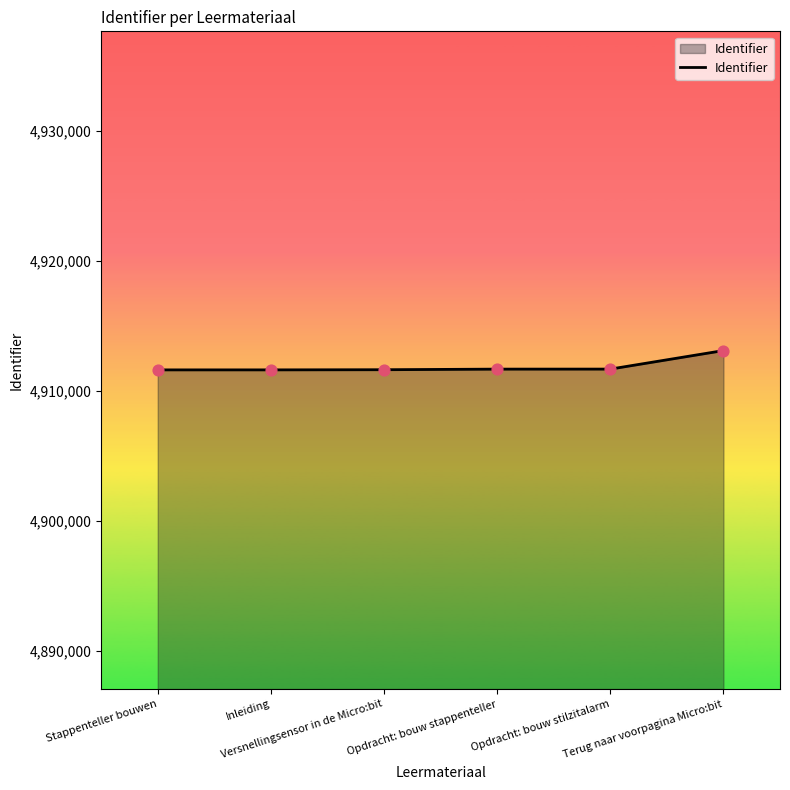

True or false: the data has more than 2 interior local peaks.

False